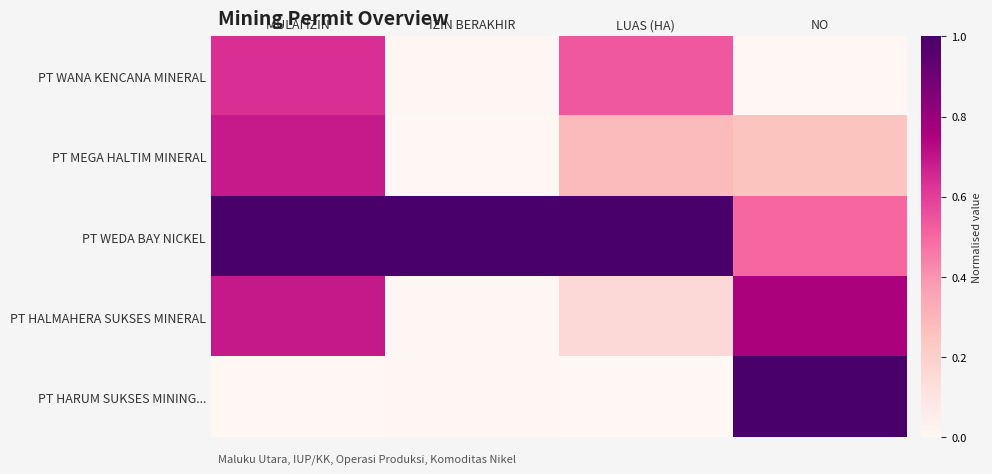

What is the total value across all series at LUAS (HA)?

2.0